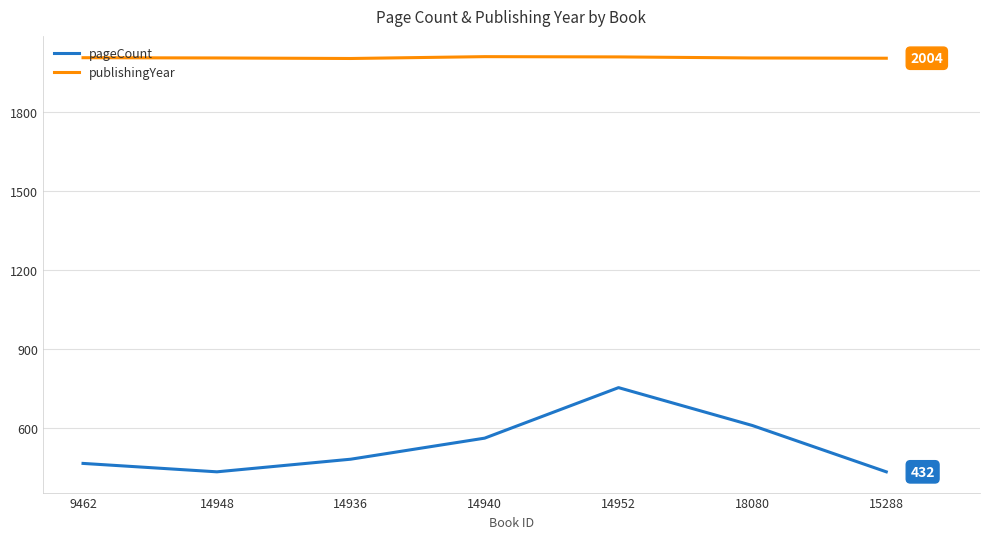

True or false: publishingYear has a value of 2006 at 9462.

True